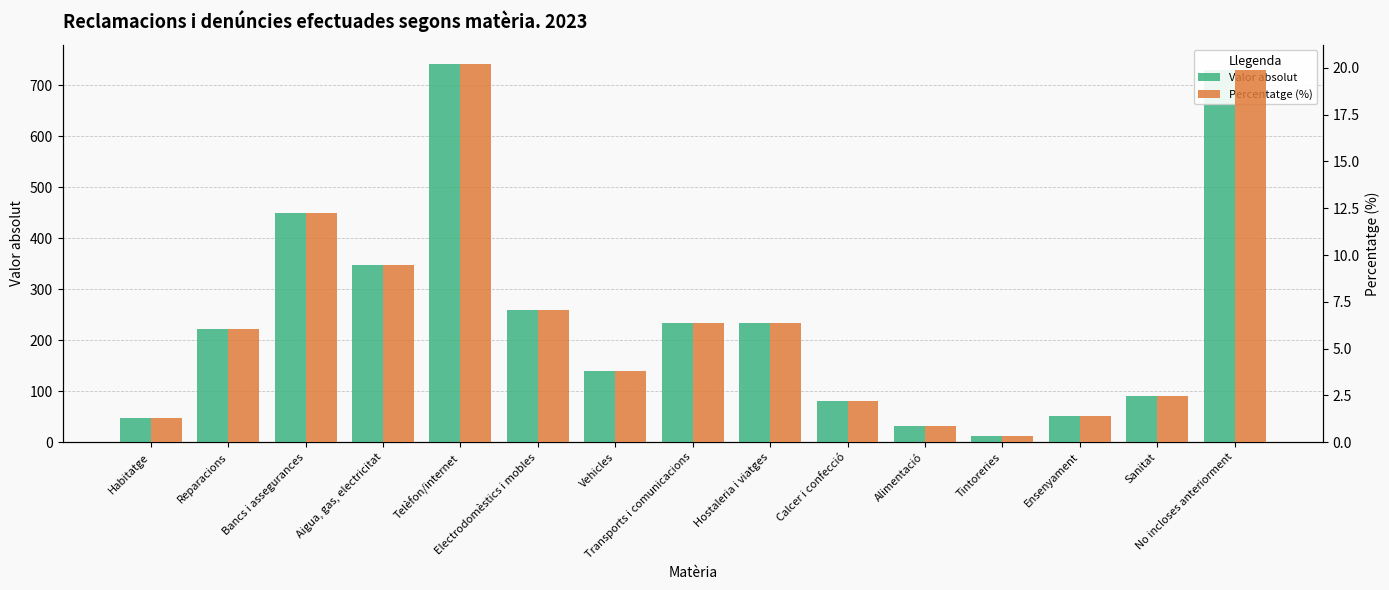

What is the value of the Percentatge (%) bar at the 5th from the left?

20.2